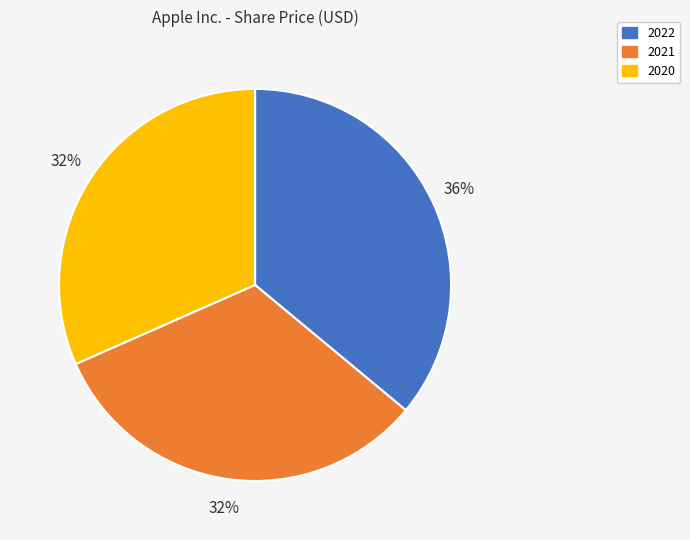

Is there a majority slice in this chart?

No